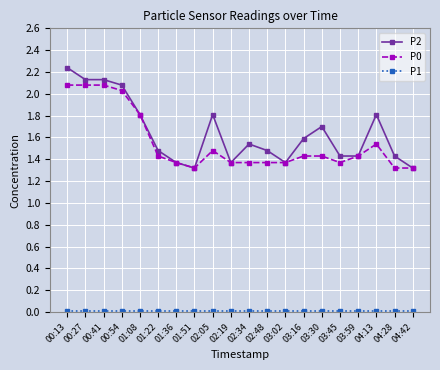

What is the label of the 15th point from the left?

03:30